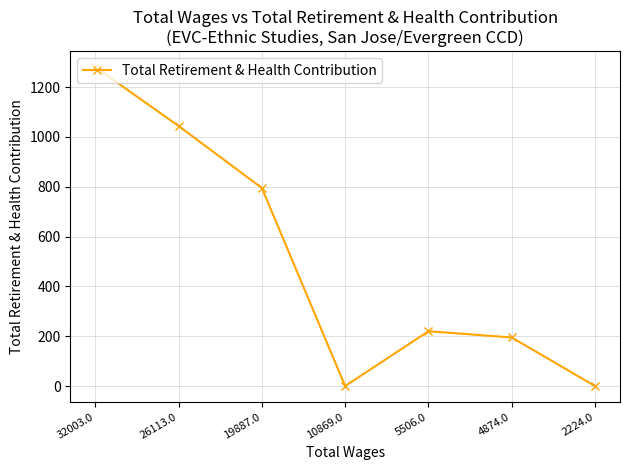

True or false: there are more than 1 points higher than both neighbors.

False